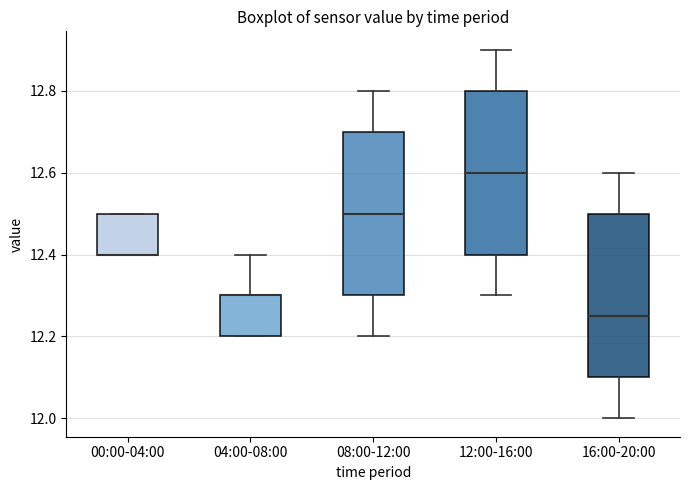

Where does the median line of the box for 12:00-16:00 sit on the y-axis? The values are not printed on the chart, so give them approximately, as read against the axis.

12.60